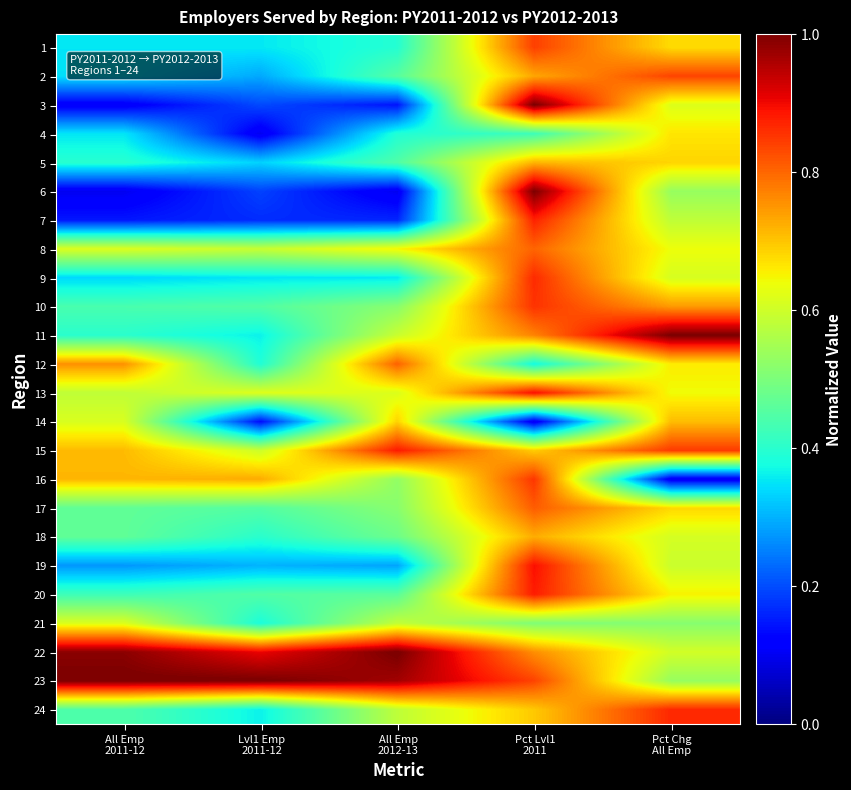

Which category has the highest value across all series?

Pct Lvl1
2011